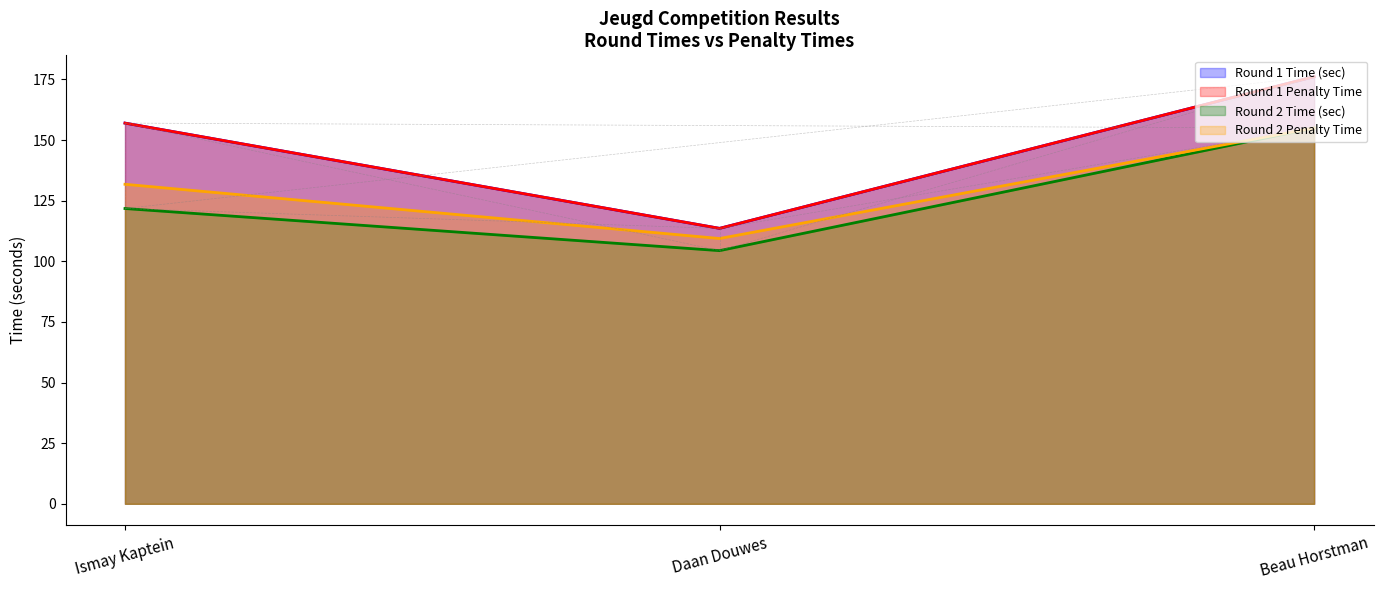

What position from the right is Beau Horstman?

1